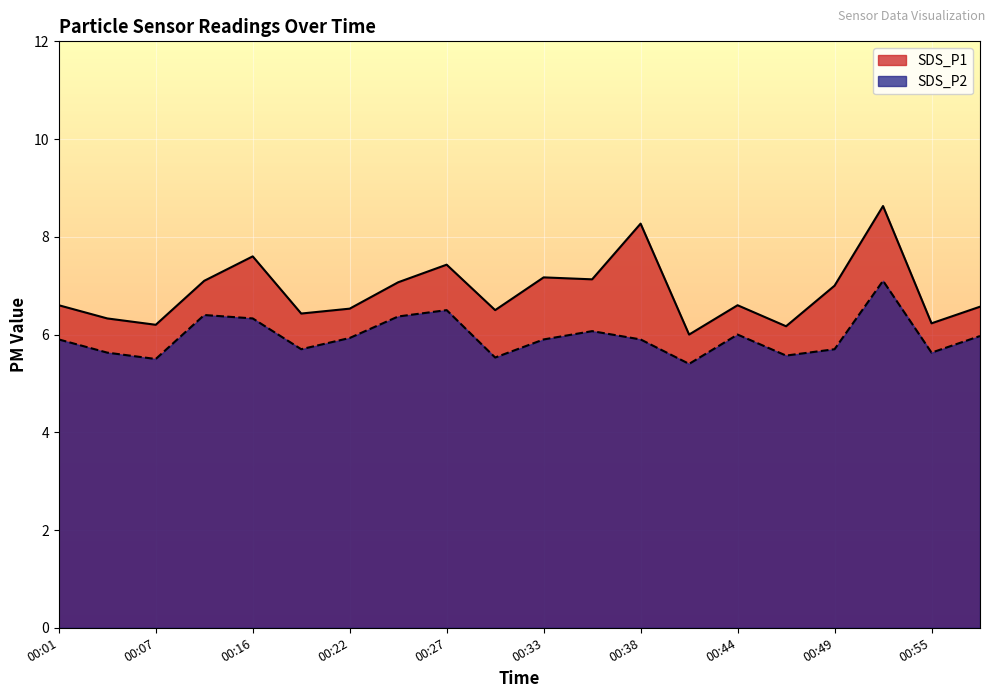

What is the value of the SDS_P1 point at the 9th from the left?

7.4